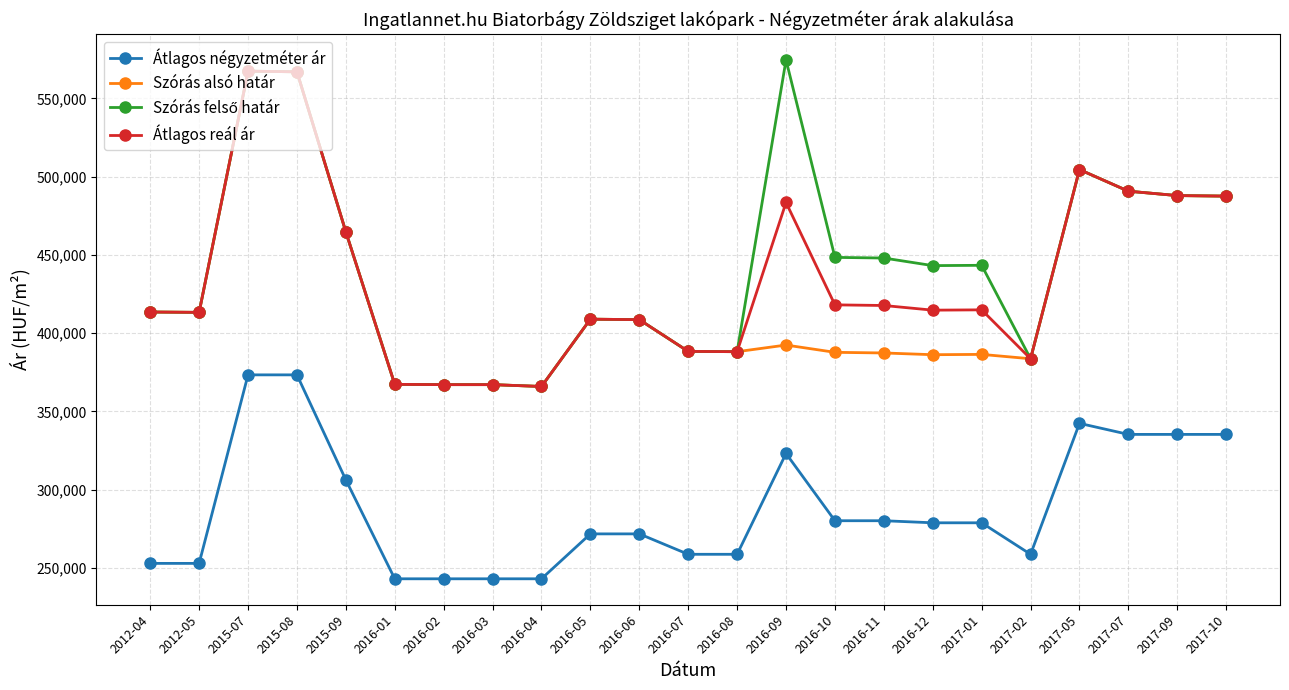

What is the spread (max minus min) of values at 2017-02?

124928